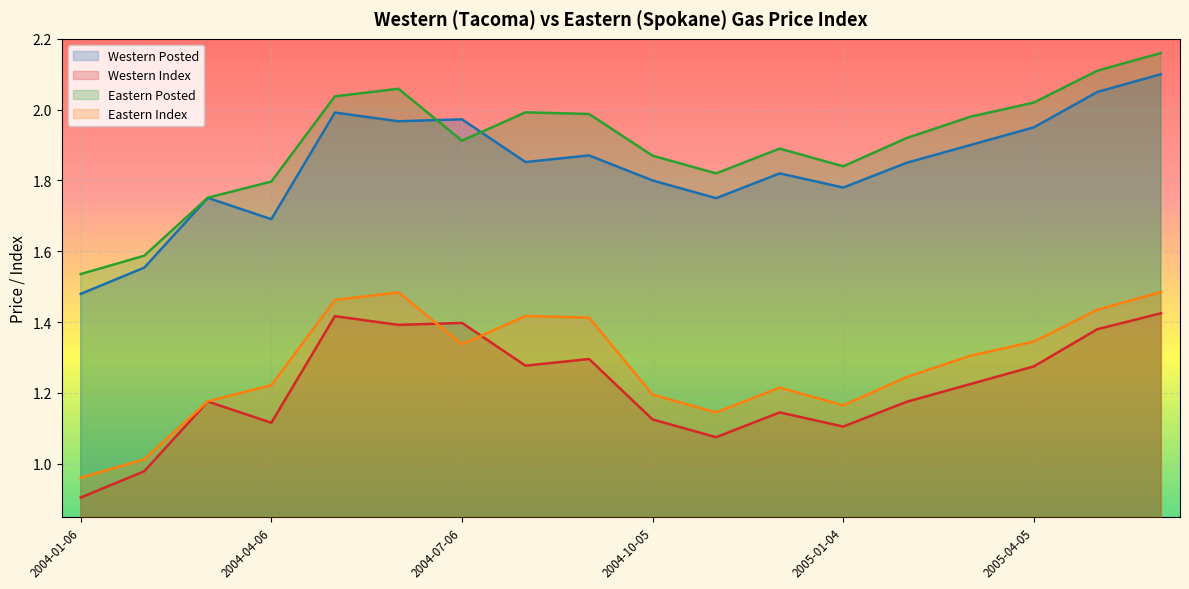

List the labels in order of Western Posted value, largest first.

2005-06-07, 2005-05-03, 2004-05-04, 2004-07-06, 2004-06-01, 2005-04-05, 2005-03-01, 2004-09-07, 2004-08-03, 2005-02-01, 2004-12-07, 2004-10-05, 2005-01-04, 2004-03-02, 2004-11-02, 2004-04-06, 2004-02-03, 2004-01-06